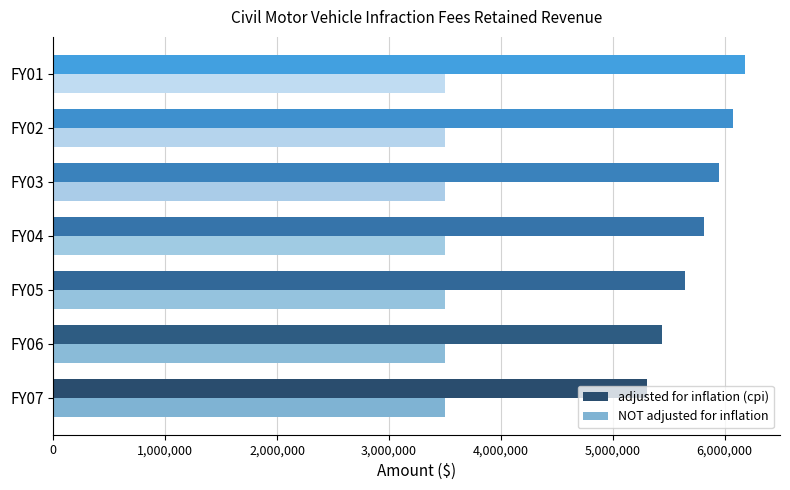

What is the difference between the highest and lowest values at FY05?

2148942